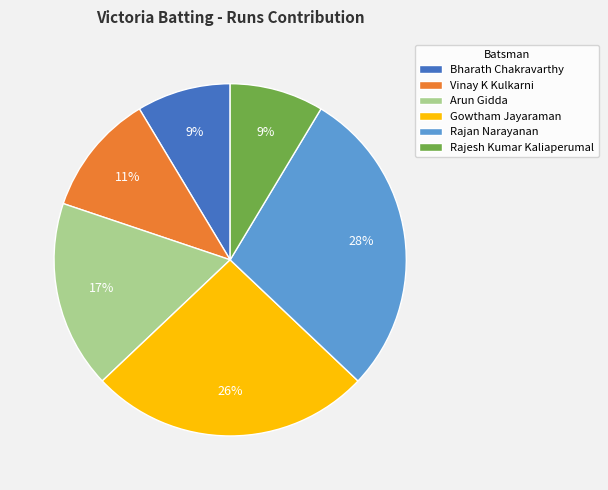

Is it true that Arun Gidda is 10% of the pie?

False